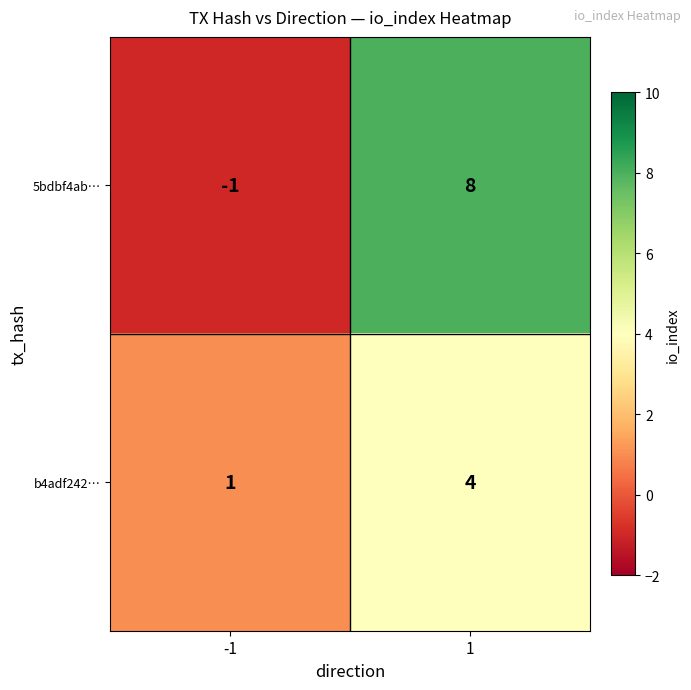

Which series has the largest range (max minus min)?

5bdbf4ab…